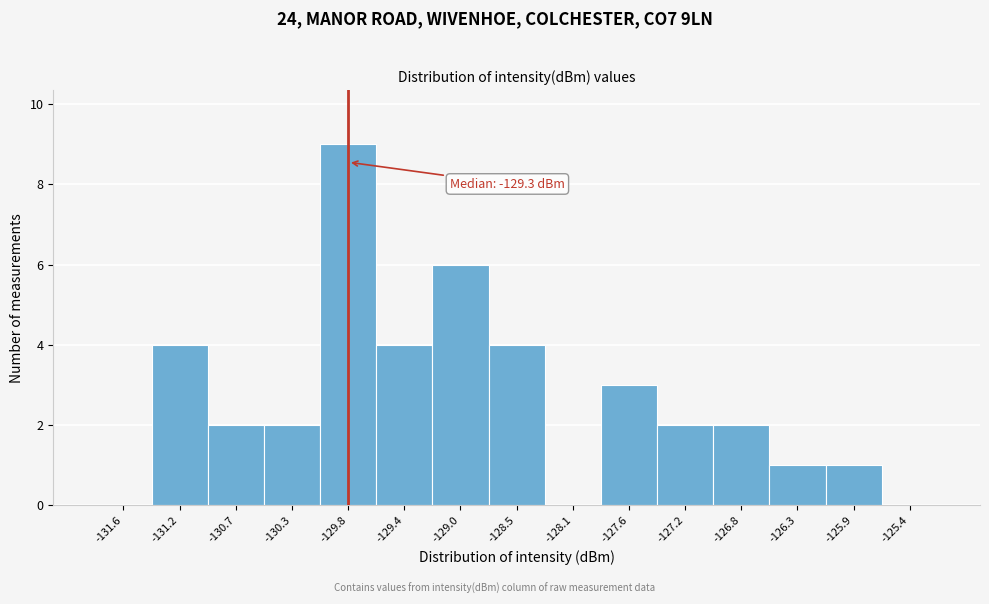

Over which range of the x-axis is the bar tallest?

-130.05 to -129.65